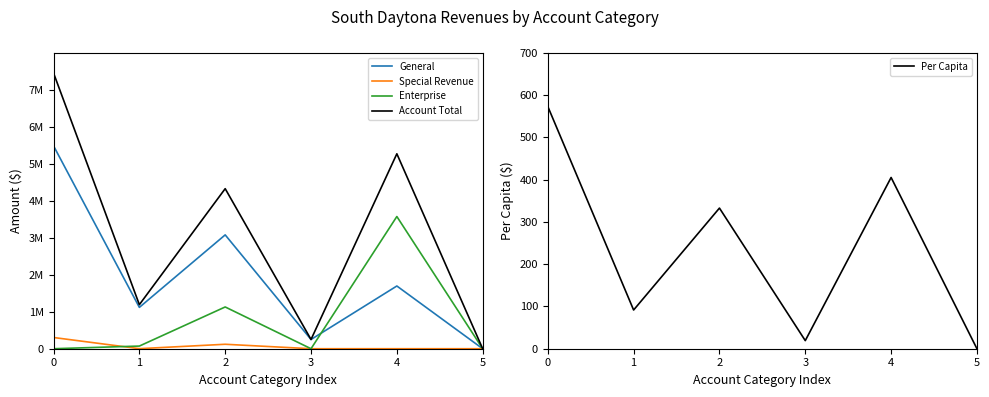

True or false: Per Capita has a value of 332.9 at 2.

True